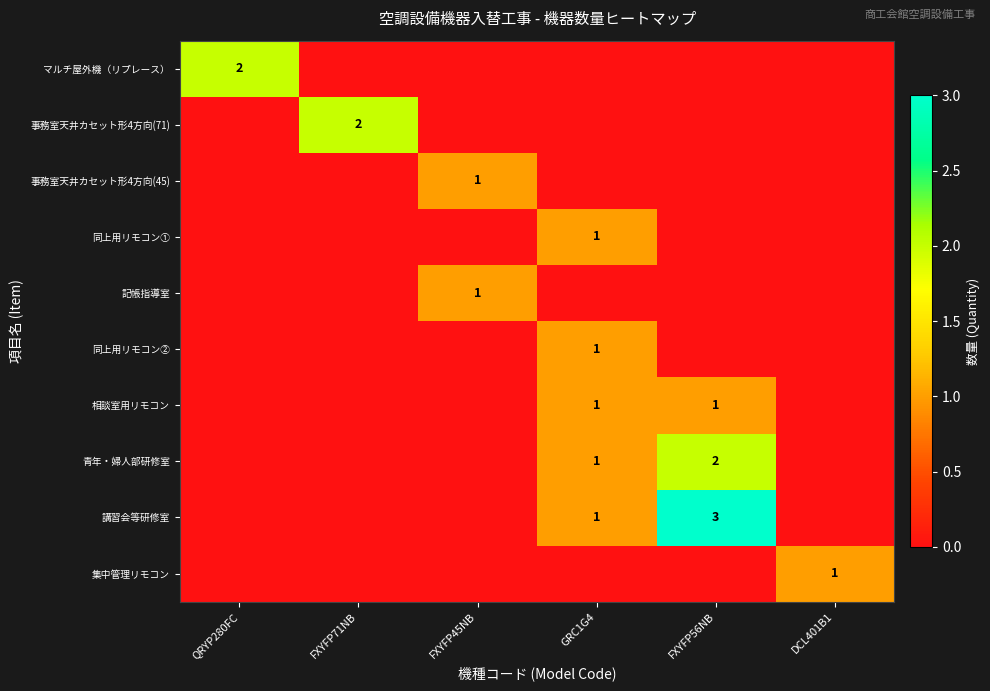

True or false: 事務室天井カセット形4方向(71) has a value of 3 at FXYFP71NB.

False